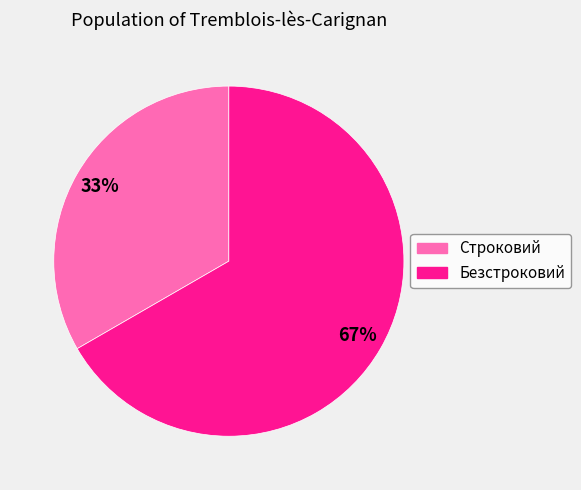

Approximately how many times larger is the value at Безстроковий compared to Строковий?

2.0